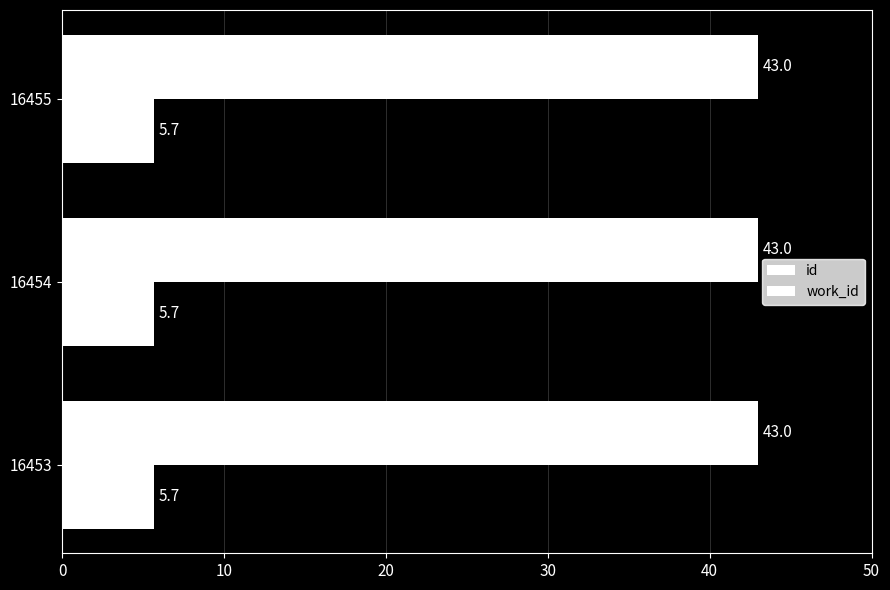

What are all the series names shown in the legend?

id, work_id